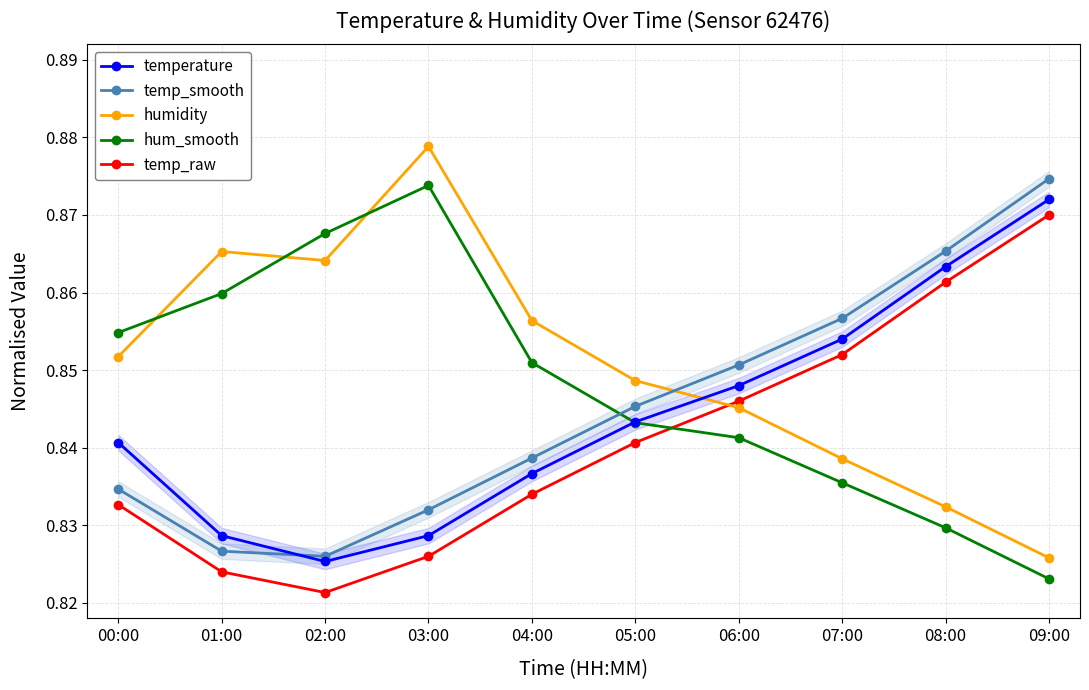

The temp_smooth series shows 0.8 at 05:00. True or false?

True